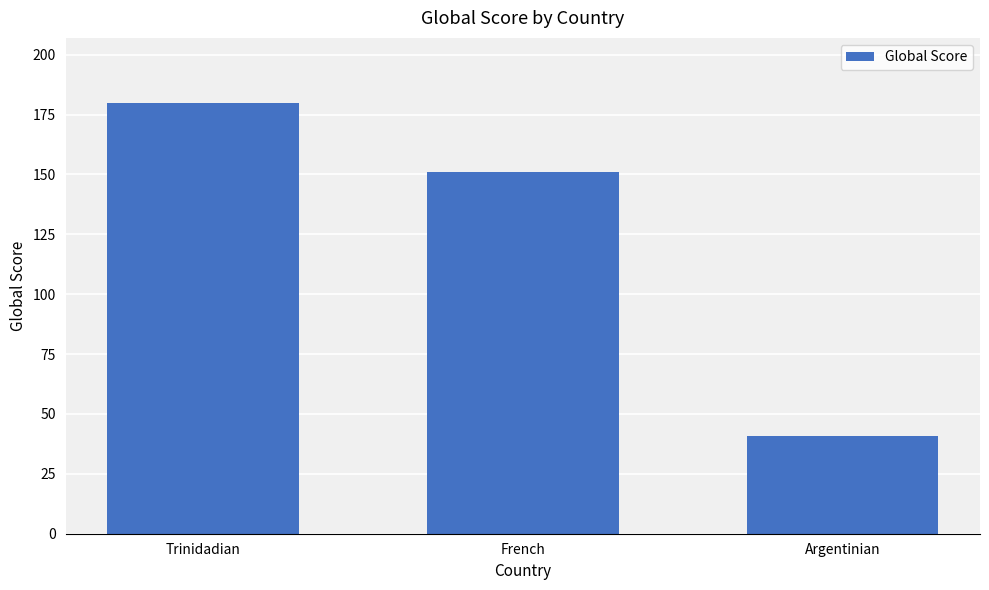

Which label corresponds to the largest value in the chart?

Trinidadian